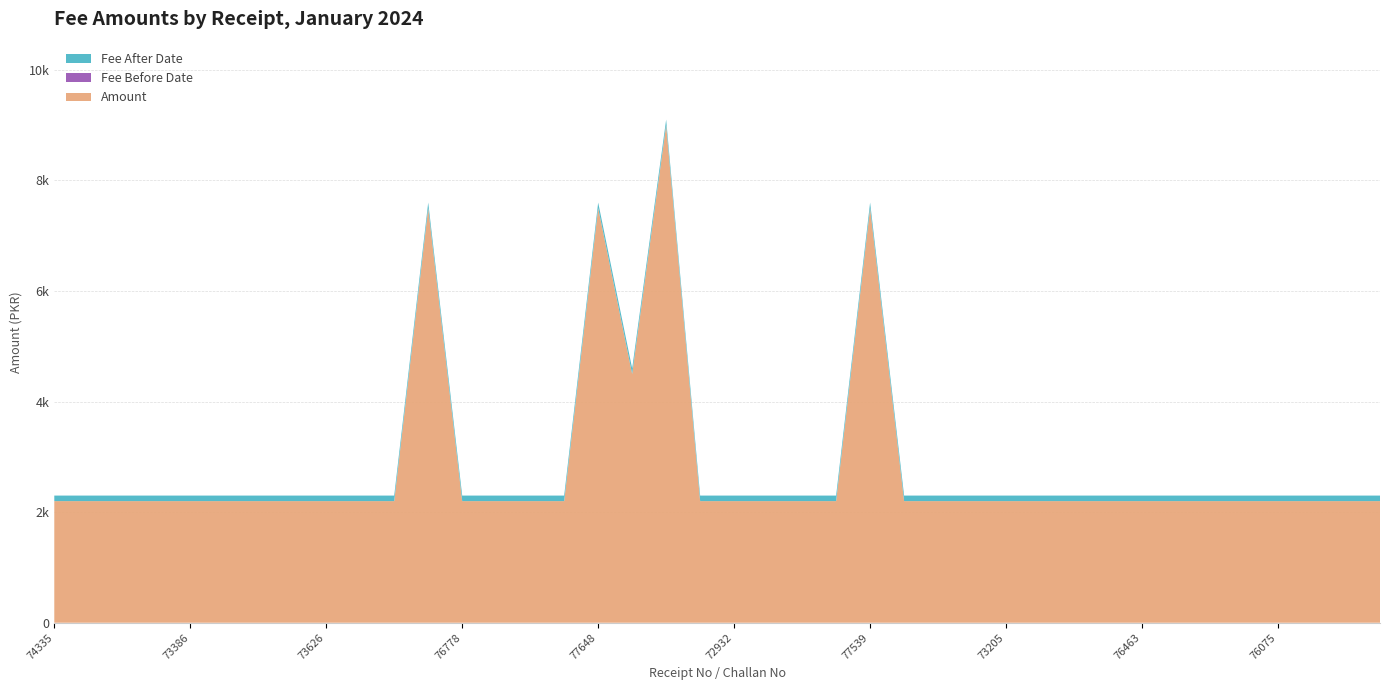

Reading left to right, transcribe all the data shown in this chart.

Fee Before Date: 74335=2200	73242=2200	75952=2200	73673=2200	73386=2200	74305=2200	75340=2200	74325=2200	73626=2200	73683=2200	76113=2200	77649=7500	76778=2200	75911=2200	74306=2200	76651=2200	77648=7500	74748=4500	77583=9000	75817=2200	72932=2200	76109=2200	74390=2200	74980=2200	77539=7500	74196=2200	73399=2200	74257=2200	73205=2200	73039=2200	74122=2200	76004=2200	76463=2200	75945=2200	73788=2200	76641=2200	76075=2200	74474=2200	75605=2200	74230=2200
Fee After Date: 74335=2300	73242=2300	75952=2300	73673=2300	73386=2300	74305=2300	75340=2300	74325=2300	73626=2300	73683=2300	76113=2300	77649=7600	76778=2300	75911=2300	74306=2300	76651=2300	77648=7600	74748=4600	77583=9100	75817=2300	72932=2300	76109=2300	74390=2300	74980=2300	77539=7600	74196=2300	73399=2300	74257=2300	73205=2300	73039=2300	74122=2300	76004=2300	76463=2300	75945=2300	73788=2300	76641=2300	76075=2300	74474=2300	75605=2300	74230=2300
Amount: 74335=2200	73242=2200	75952=2200	73673=2200	73386=2200	74305=2200	75340=2200	74325=2200	73626=2200	73683=2200	76113=2200	77649=7500	76778=2200	75911=2200	74306=2200	76651=2200	77648=7500	74748=4500	77583=9000	75817=2200	72932=2200	76109=2200	74390=2200	74980=2200	77539=7500	74196=2200	73399=2200	74257=2200	73205=2200	73039=2200	74122=2200	76004=2200	76463=2200	75945=2200	73788=2200	76641=2200	76075=2200	74474=2200	75605=2200	74230=2200